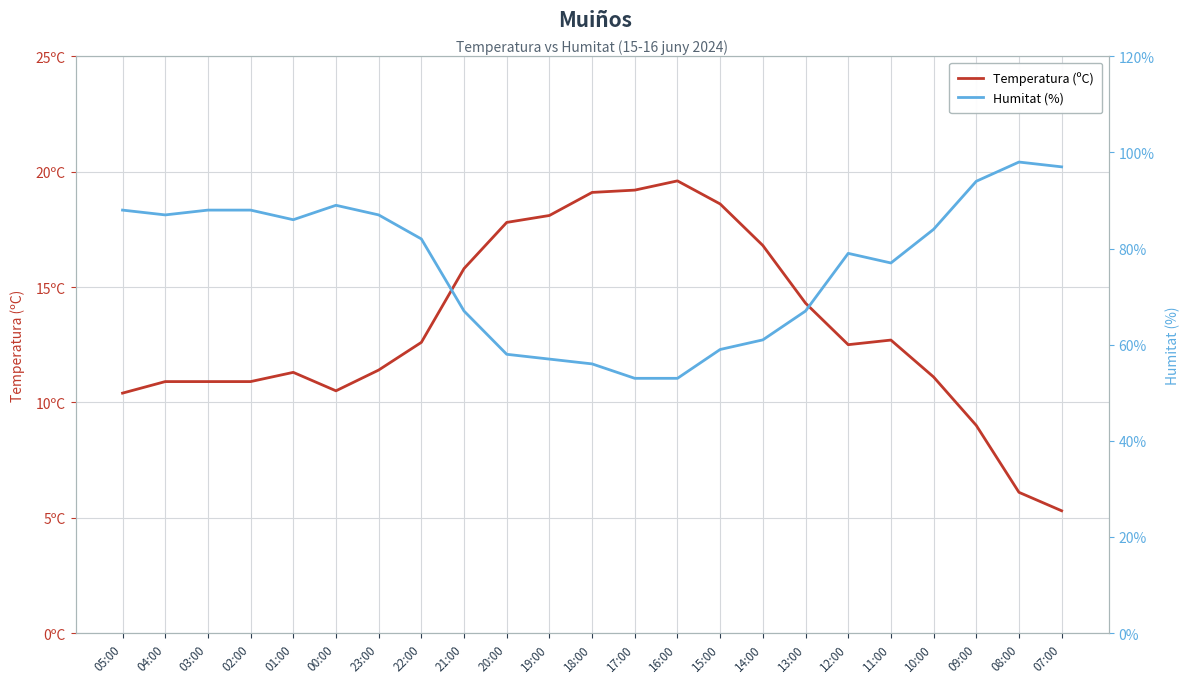

True or false: Humitat (%) and Temperatura (ºC) cross at least once.

False